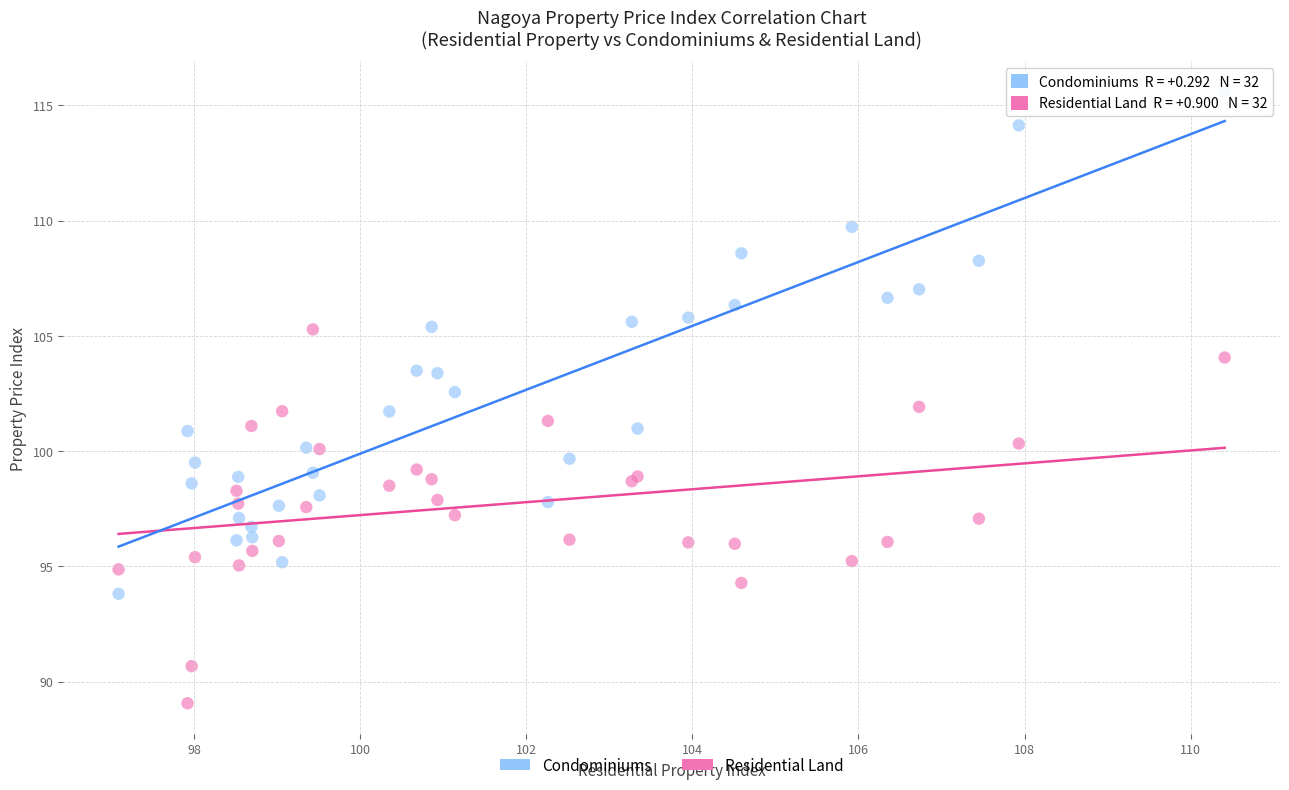

Which series has the largest Y range (max minus min)?

Residential Land